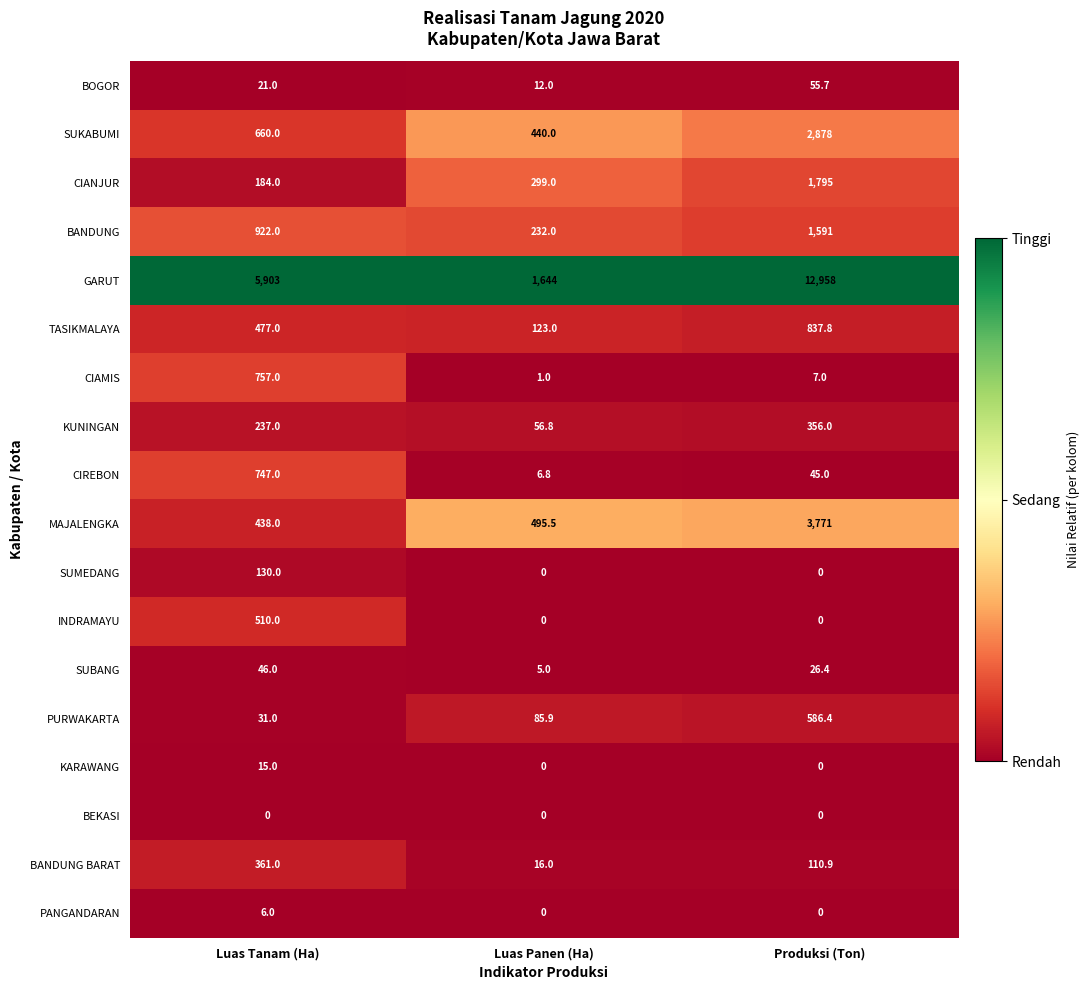

Between Luas Tanam (Ha) and Luas Panen (Ha), which series saw the biggest shift?

GARUT